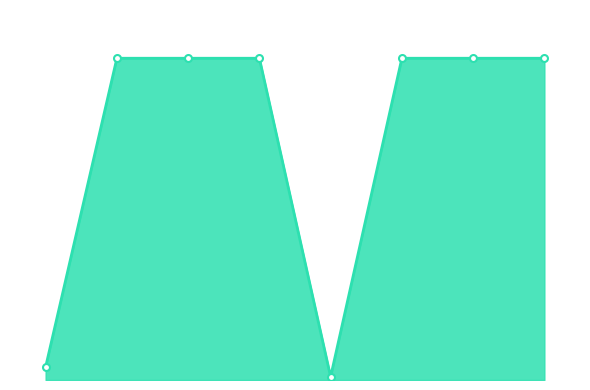

What is the value of the 8th point from the left?

99